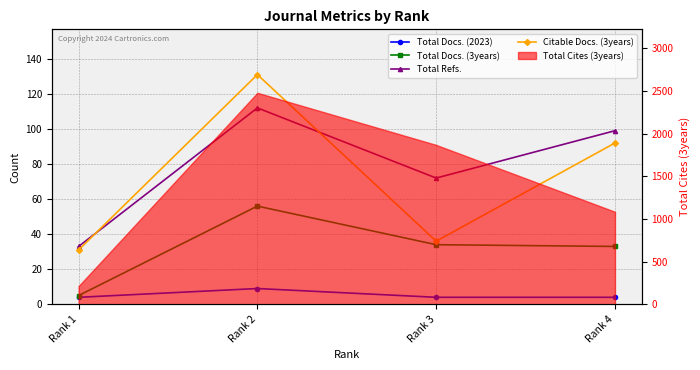

Between Rank 2 and Rank 3, which is larger?

Rank 2